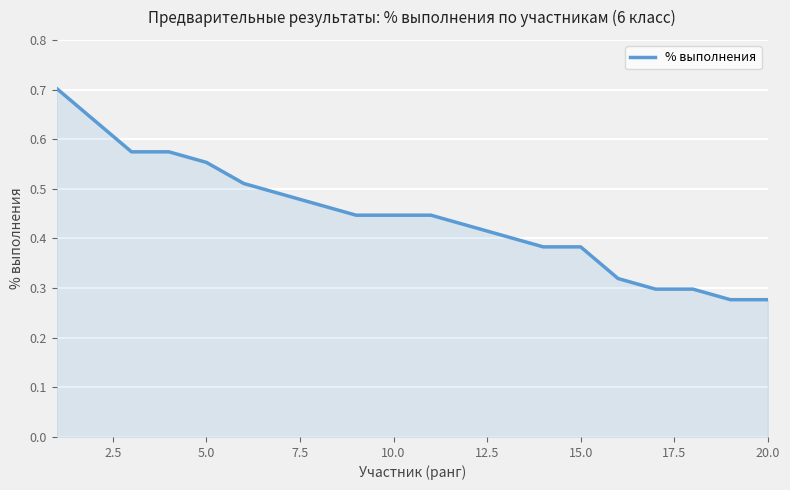

How many values are between 0 and 1?

20